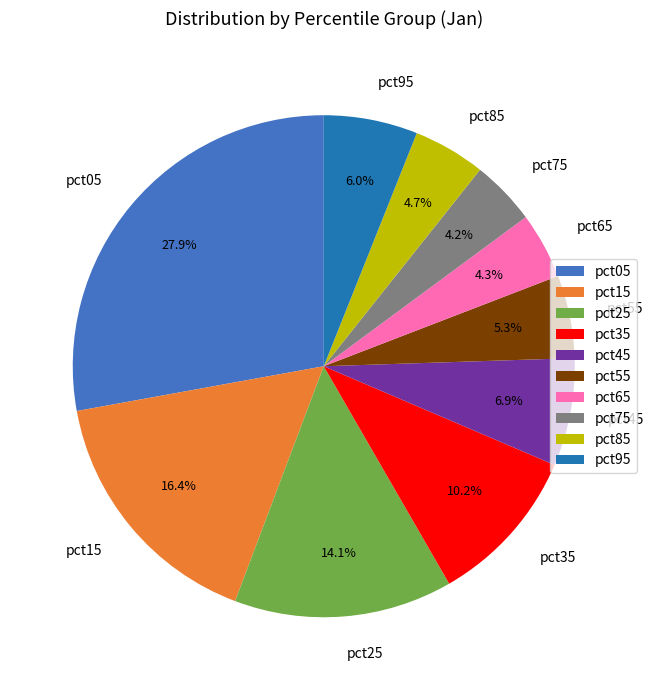

Which slice is the largest?

pct05